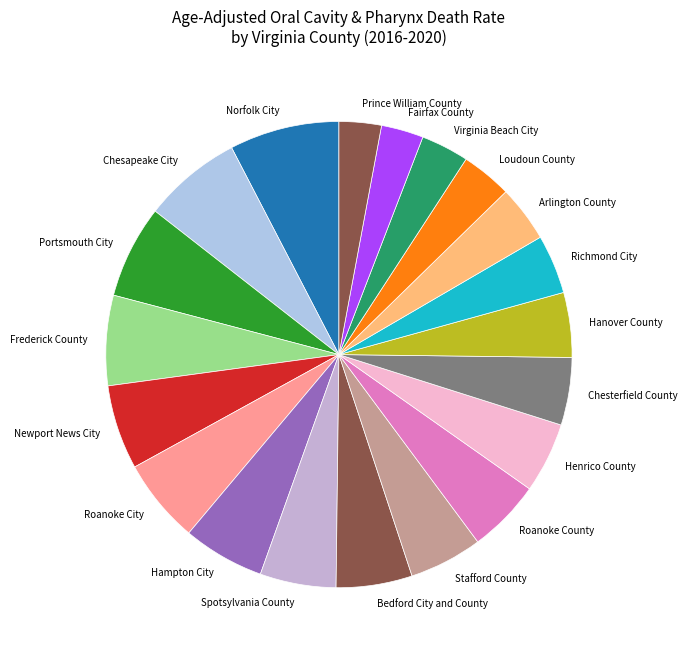

How many slices are in this pie chart?

20